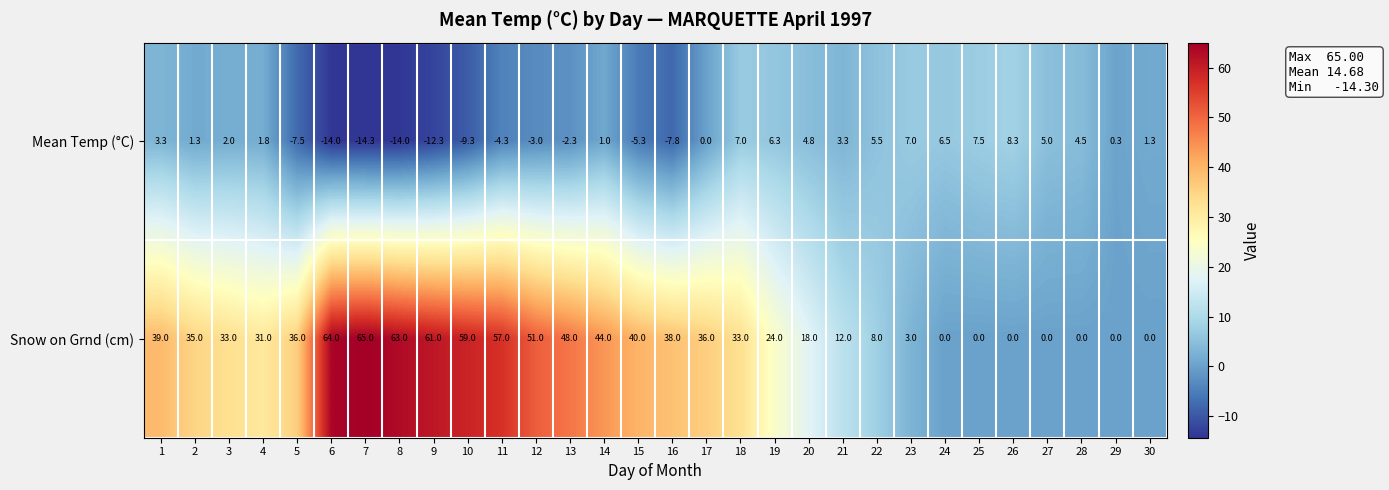

What value does the Snow on Grnd (cm) series have at 8?

63.0